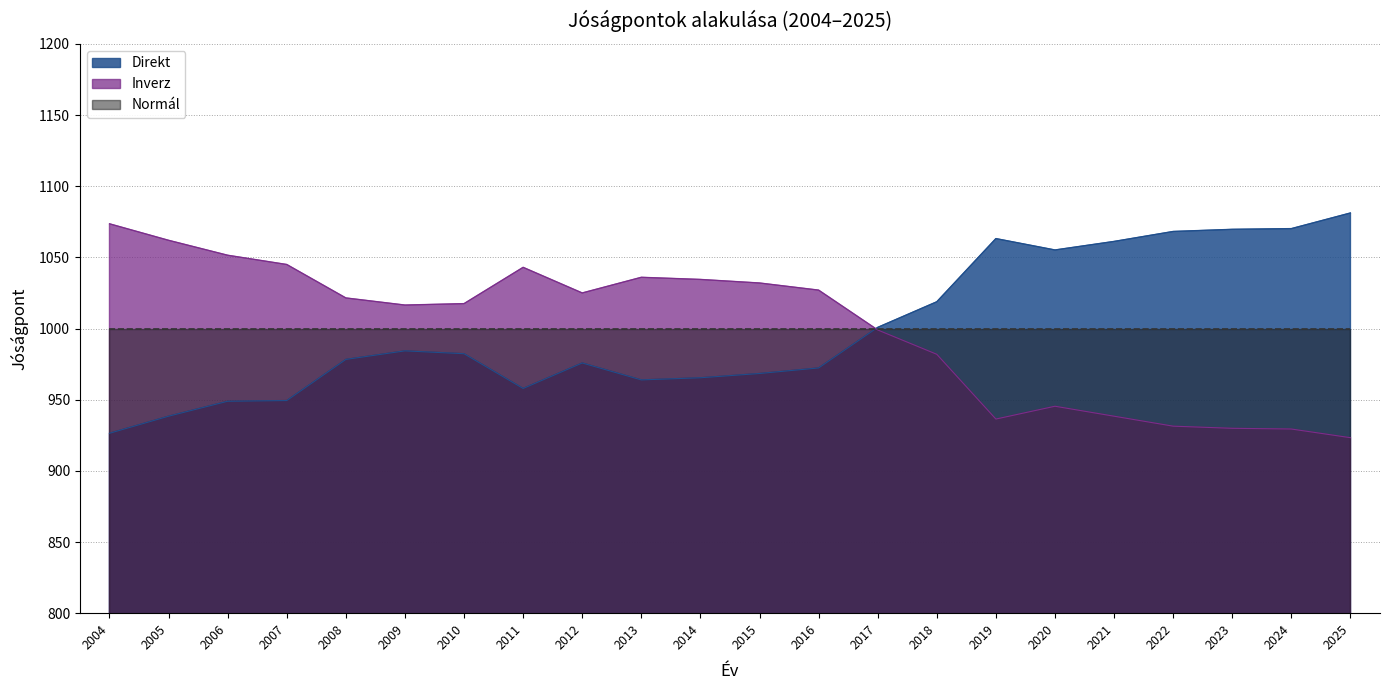

Does the chart have visible grid lines?

Yes